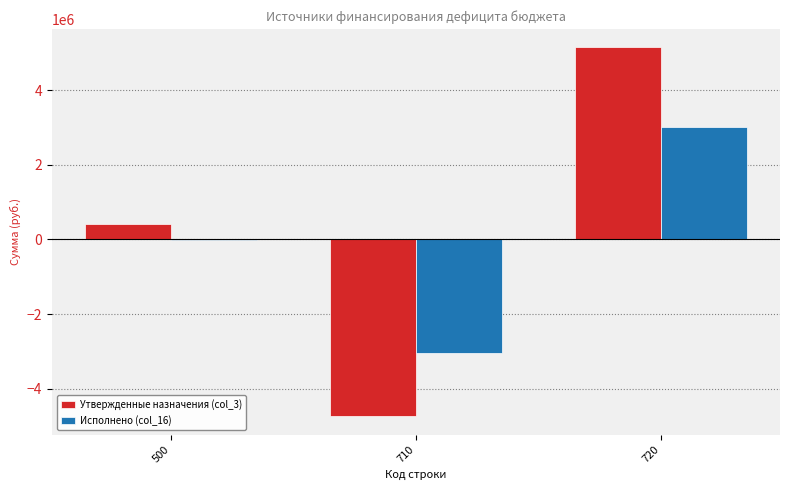

What is the average value of the Утвержденные назначения (col_3) series?

274853.1